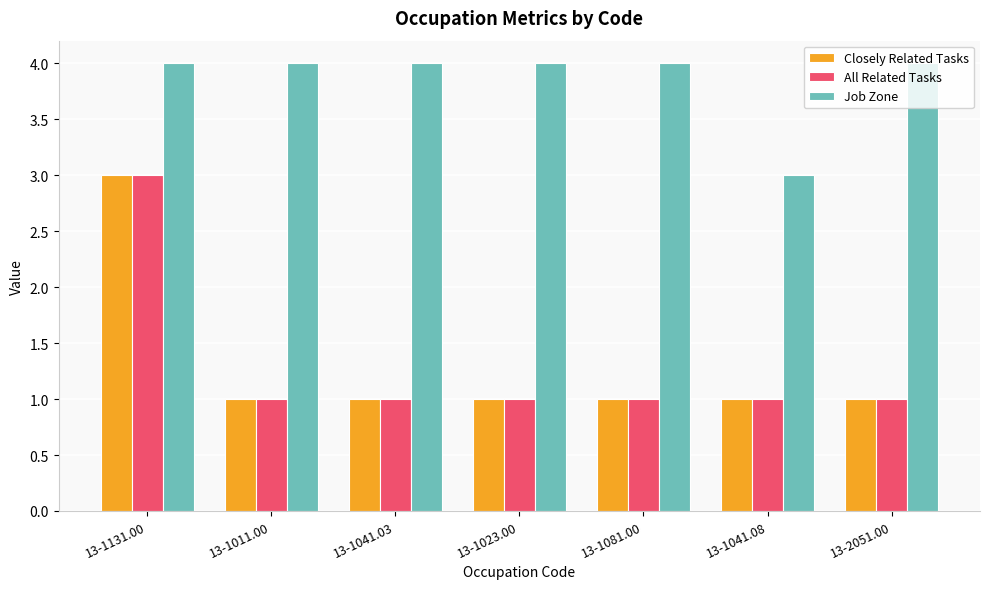

Reading left to right, what are all the values shown in this chart?

Closely Related Tasks: 13-1131.00=3	13-1011.00=1	13-1041.03=1	13-1023.00=1	13-1081.00=1	13-1041.08=1	13-2051.00=1
All Related Tasks: 13-1131.00=3	13-1011.00=1	13-1041.03=1	13-1023.00=1	13-1081.00=1	13-1041.08=1	13-2051.00=1
Job Zone: 13-1131.00=4	13-1011.00=4	13-1041.03=4	13-1023.00=4	13-1081.00=4	13-1041.08=3	13-2051.00=4